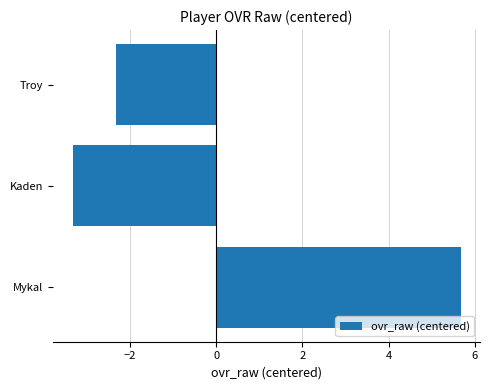

Reading bottom to top, extract all data points from this chart.

Mykal=5.7	Kaden=-3.3	Troy=-2.3